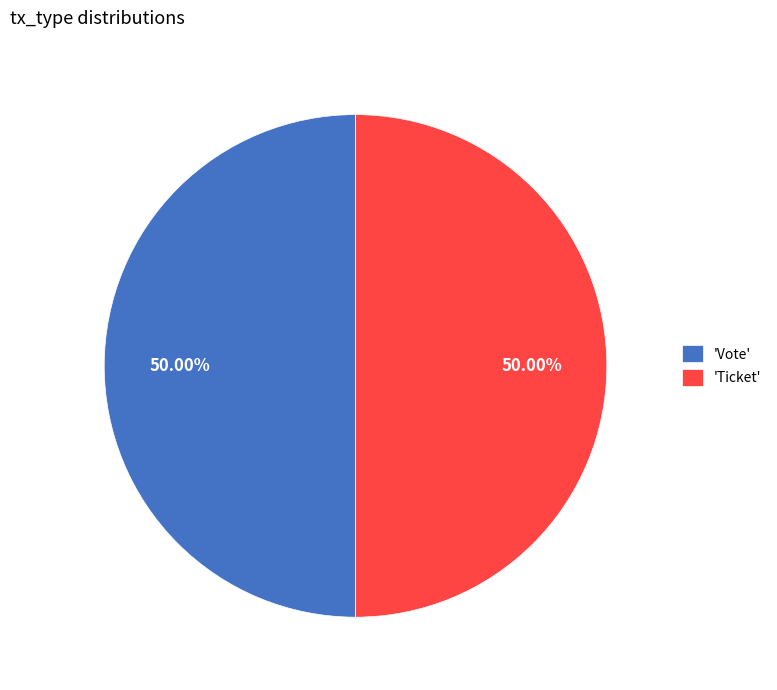

What is the ratio of the value at 'Vote' to the value at 'Ticket'?

1.0